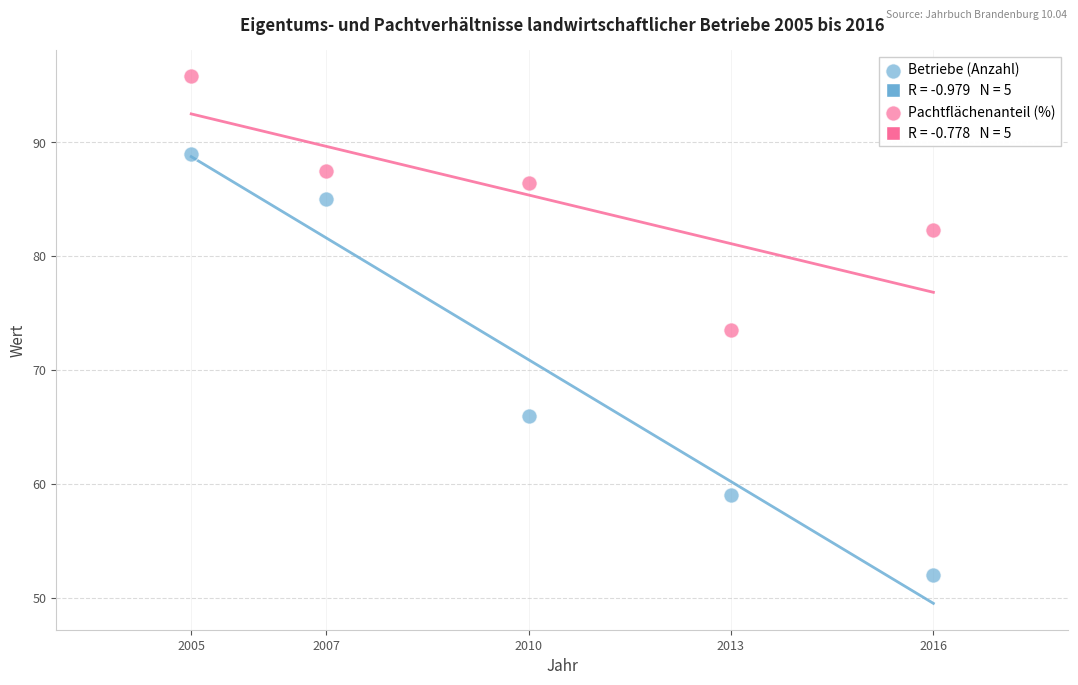

Which series has the widest spread of Y values?

Betriebe (Anzahl)